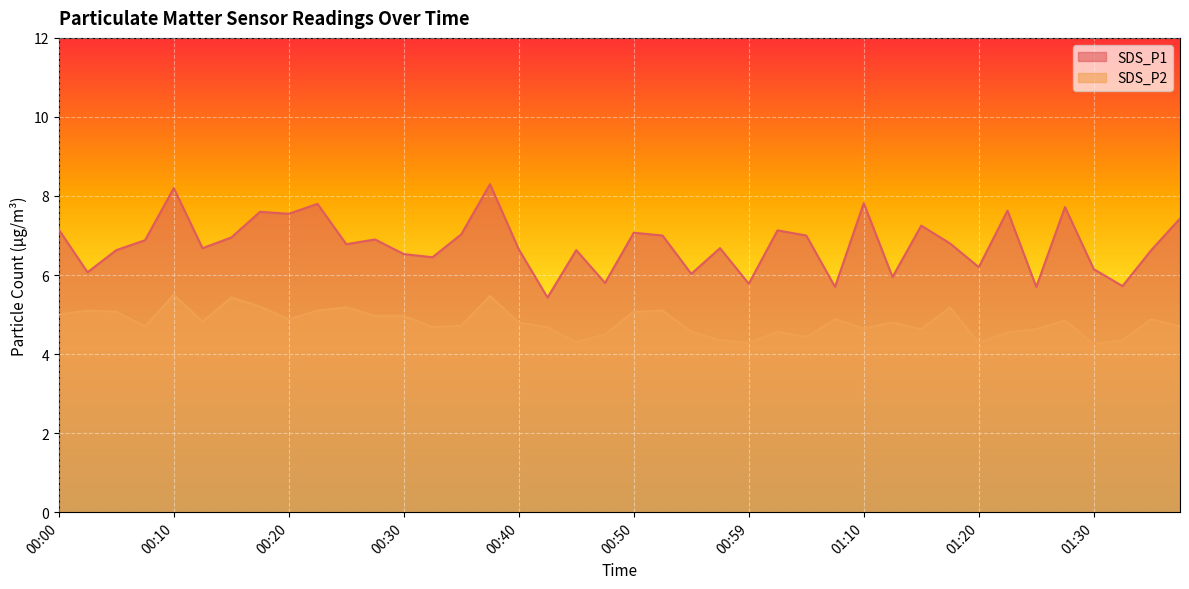

Which series changed the most between 00:32 and 00:52?

SDS_P1